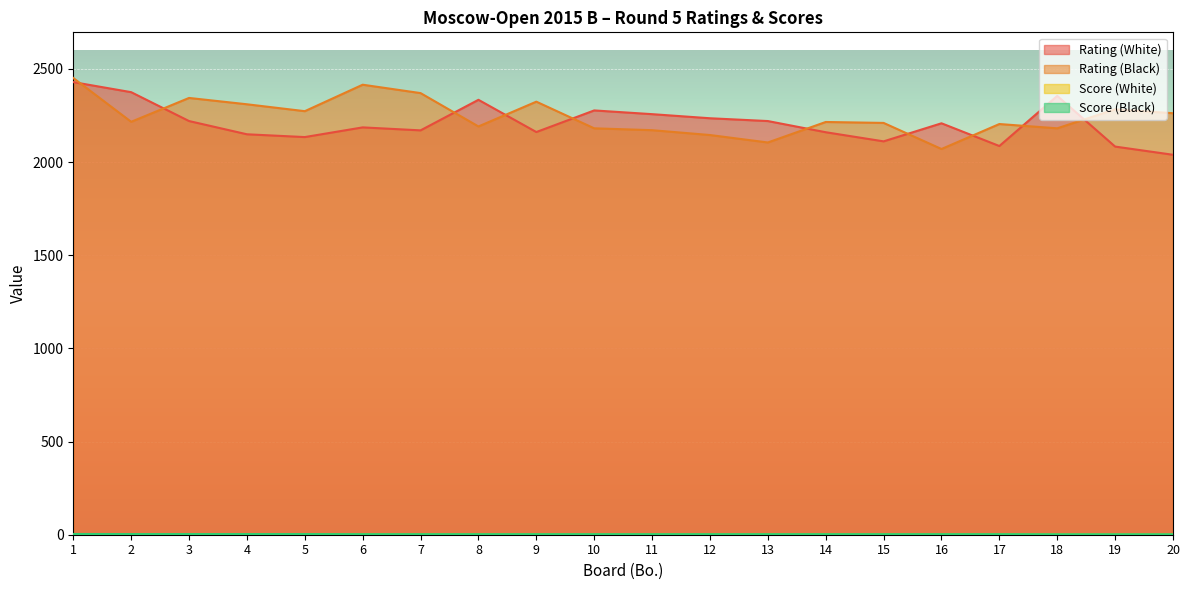

True or false: Score (Black) and Score (White) cross at least once.

False